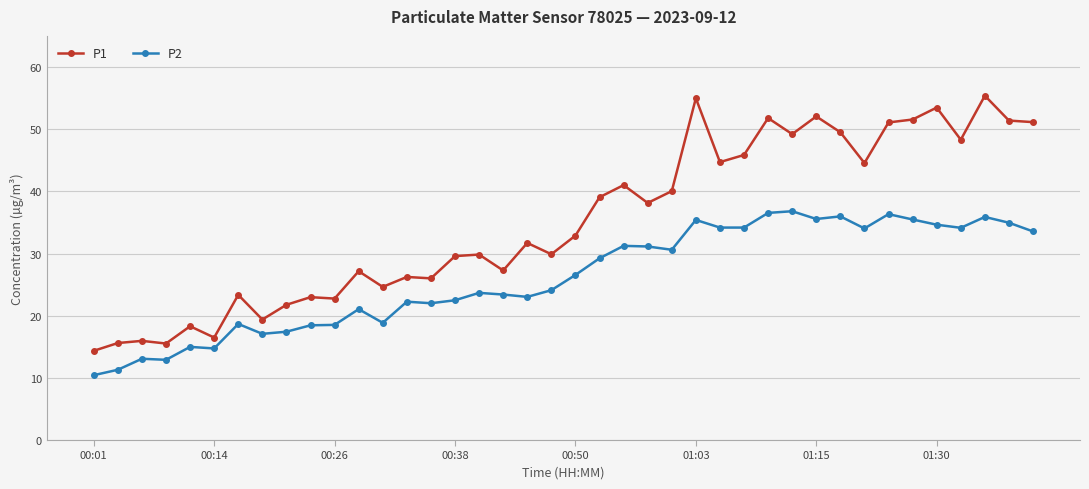

Which series has the largest total across all categories?

P1